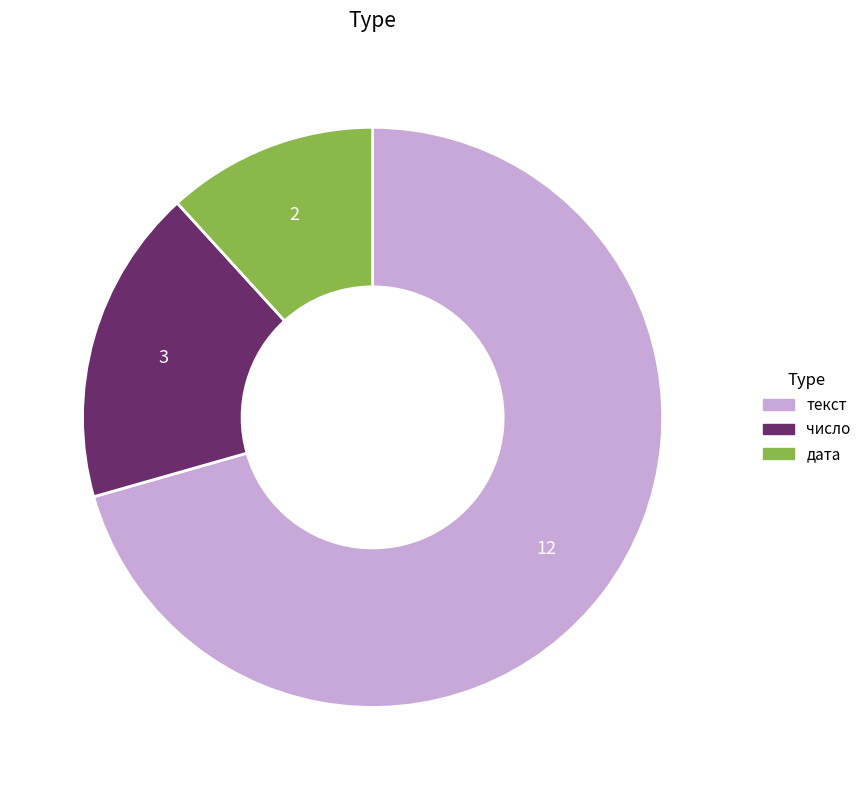

What is the majority slice?

текст